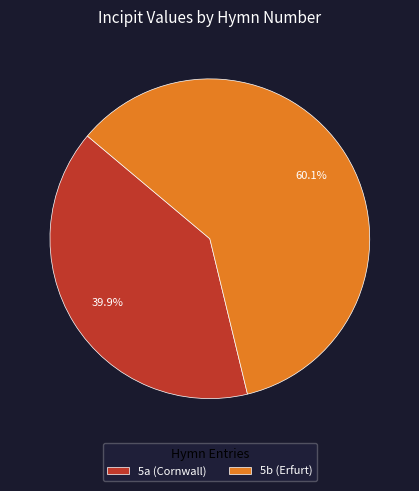

To the nearest percent, what is the difference between the largest and smallest slice percentages?

20%